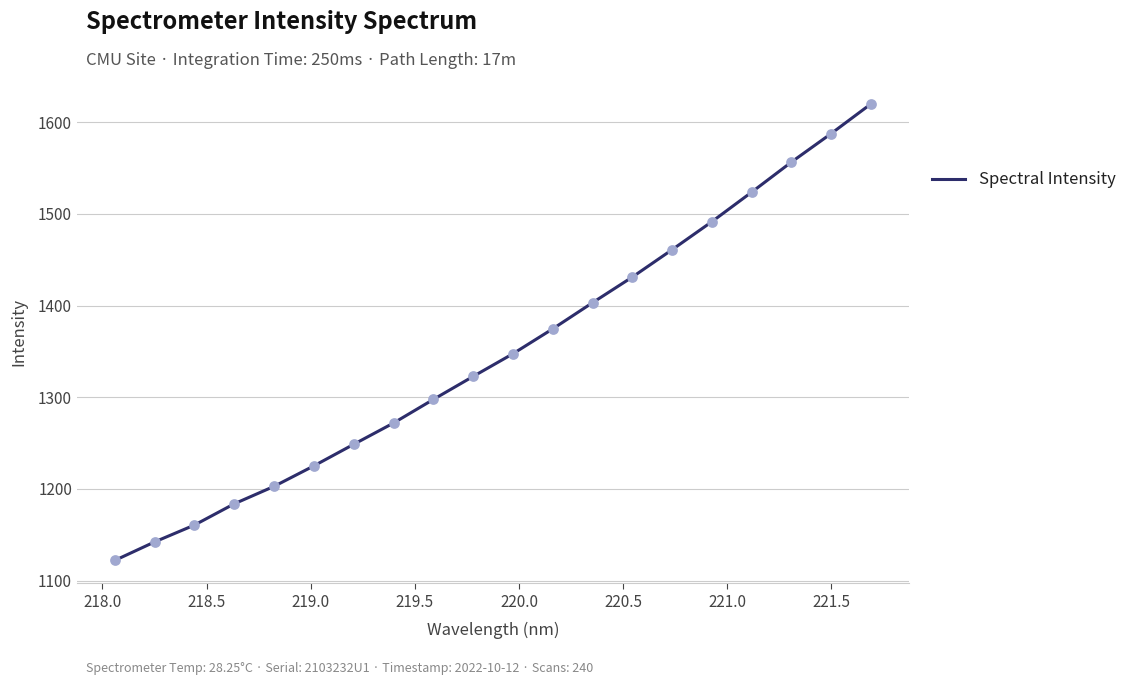

What is the minimum value shown in the chart?

1122.0